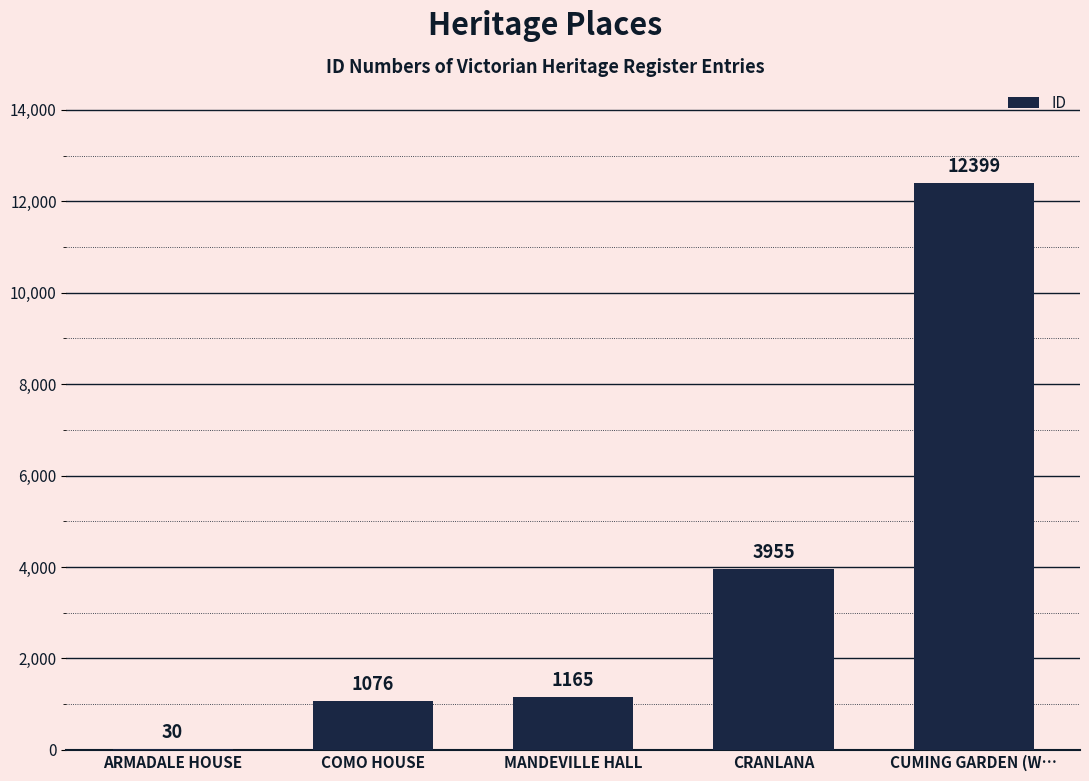

At which label is the value closest to 6214?

CRANLANA